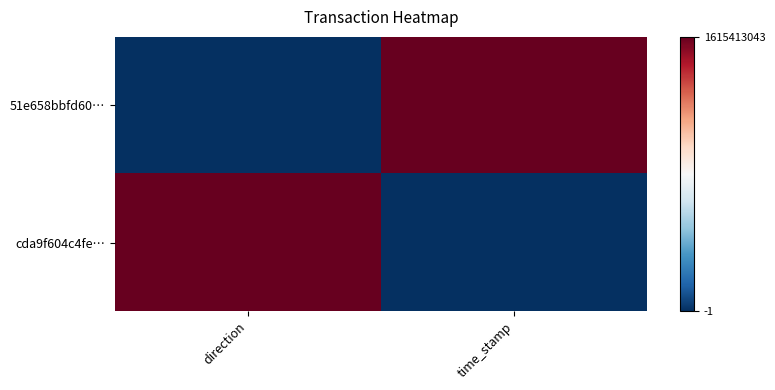

Reading right to left, transcribe all the data shown in this chart.

51e658bbfd60…: time_stamp=1	direction=0
cda9f604c4fe…: time_stamp=0	direction=1